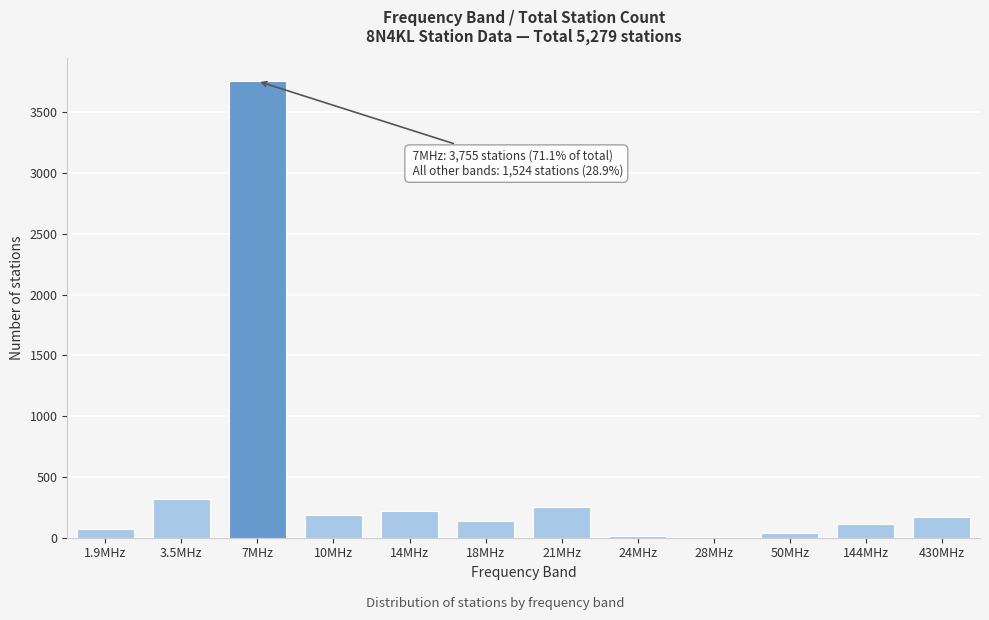

What is the sum of all values?

5279